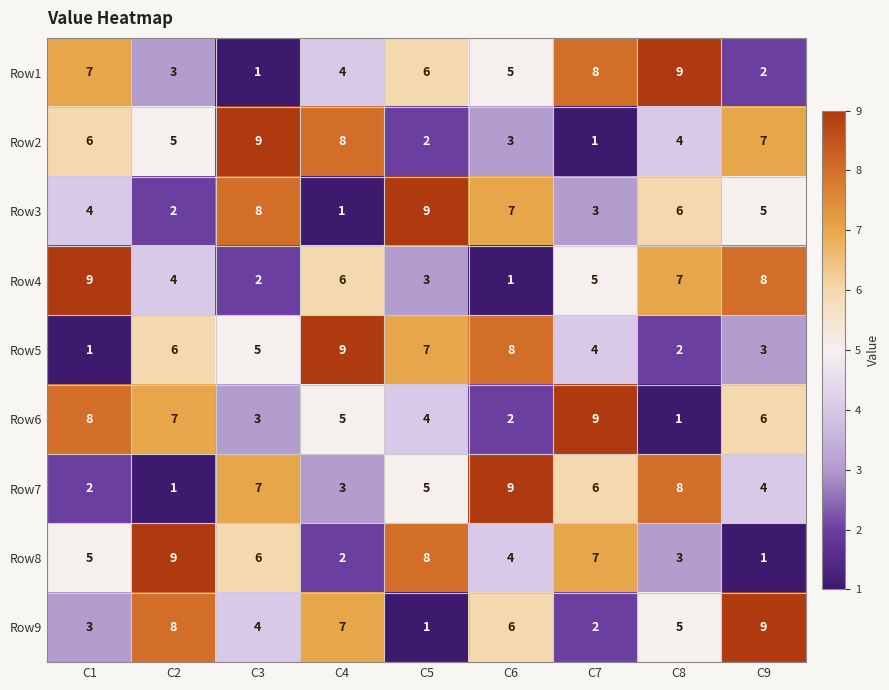

At how many categories does at least one series exceed 8?

9